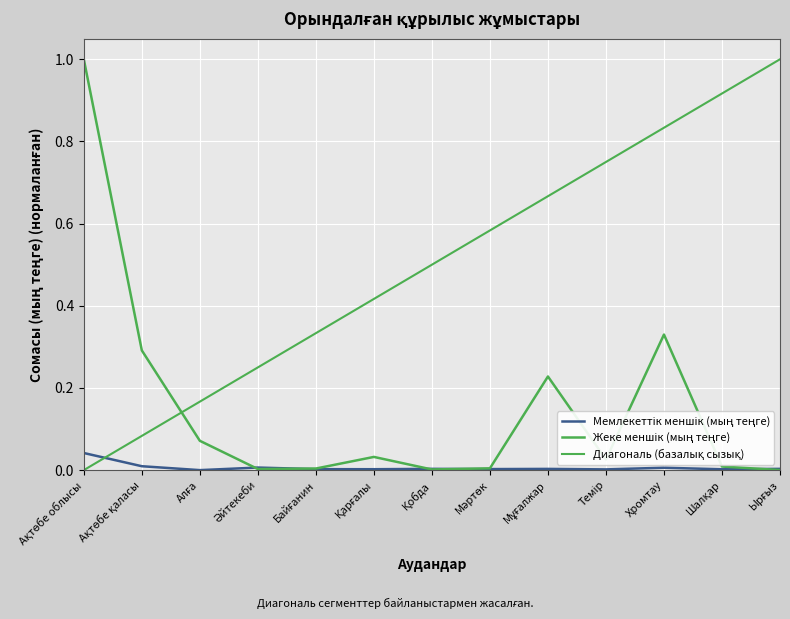

Which series changed the most between Ақтөбе қаласы and Шалқар?

Жеке меншік (мың теңге)